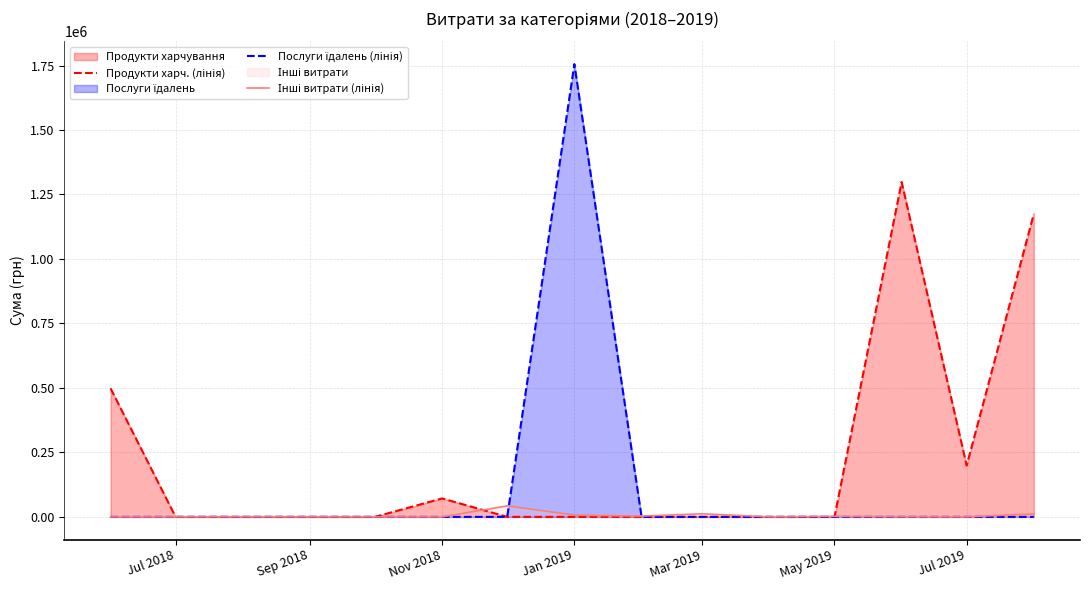

At which category does the chart reach its peak across all series?

Jan 2019